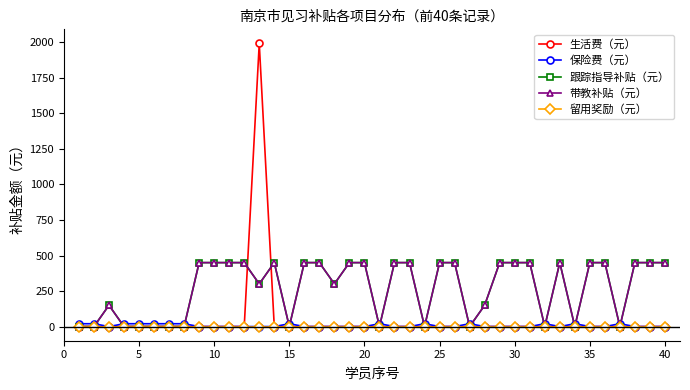

Is this an area chart (filled region under the line)?

No